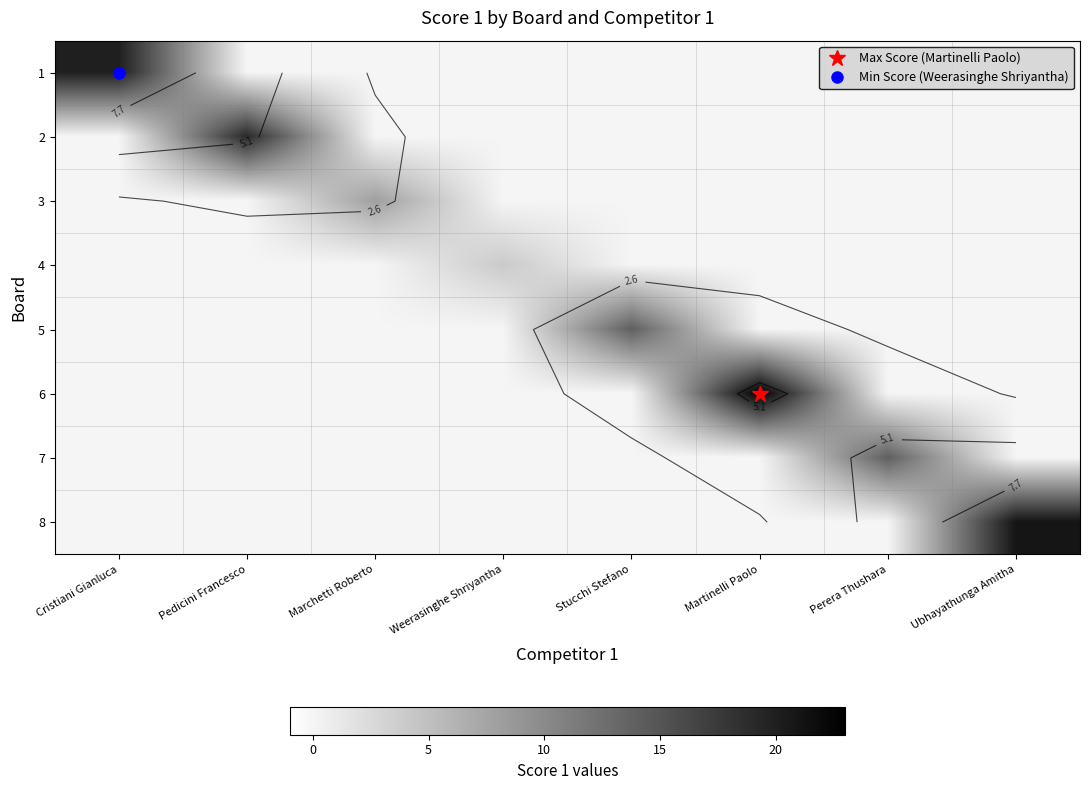

How many categories are shown in the chart?

8